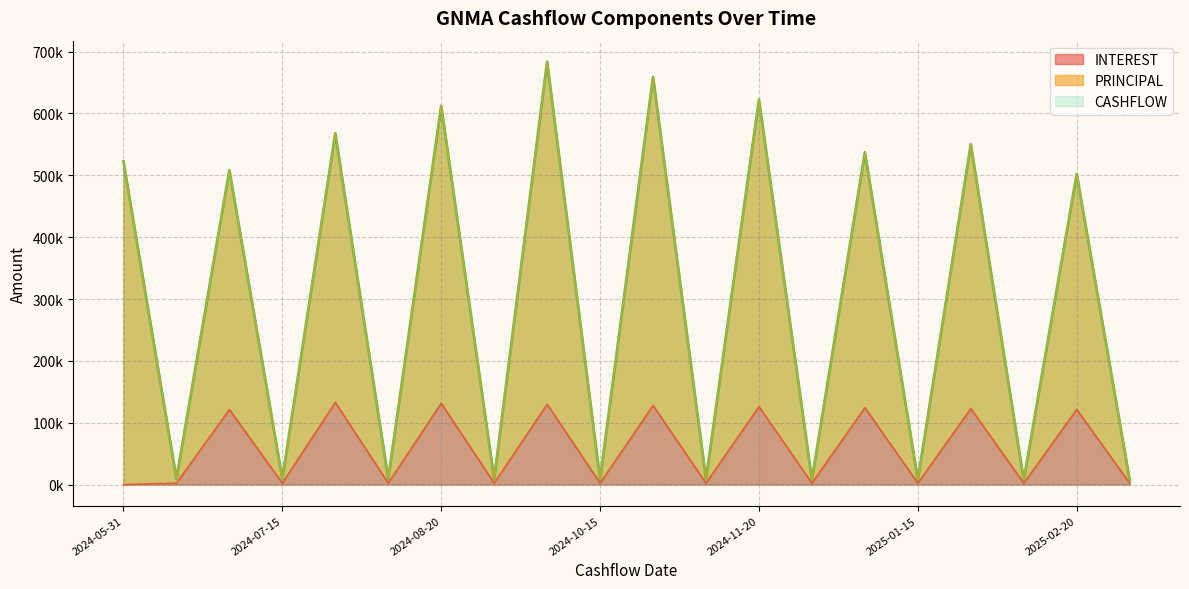

Reading left to right, list all the values displayed in this chart.

INTEREST: 2024-05-31=0.0	2024-06-15=2375.6	2024-06-20=121223.5	2024-07-15=2353.9	2024-07-20=132826.7	2024-08-15=2333.4	2024-08-20=131488.9	2024-09-15=2312.8	2024-09-20=129927.9	2024-10-15=2292.5	2024-10-20=127950.4	2024-11-15=2273.7	2024-11-20=126014.2	2024-12-15=2255.0	2024-12-20=124265.1	2025-01-15=2238.7	2025-01-20=122855.5	2025-02-15=2221.7	2025-02-20=121405.7	2025-03-15=2206.5
PRINCIPAL: 2024-05-31=522469.8	2024-06-15=9699.3	2024-06-20=508239.9	2024-07-15=9284.2	2024-07-20=567826.5	2024-08-15=9312.6	2024-08-20=612252.7	2024-09-15=9157.8	2024-09-20=683534.5	2024-10-15=8680.2	2024-10-20=659102.8	2024-11-15=8567.7	2024-11-20=622514.6	2024-12-15=7807.8	2024-12-20=537100.7	2025-01-15=7993.8	2025-01-20=550058.6	2025-02-15=7382.6	2025-02-20=502006.9	2025-03-15=7263.8
CASHFLOW: 2024-05-31=522469.8	2024-06-15=9699.3	2024-06-20=508239.9	2024-07-15=9284.2	2024-07-20=567826.5	2024-08-15=9312.6	2024-08-20=612252.7	2024-09-15=9157.8	2024-09-20=683534.5	2024-10-15=8680.2	2024-10-20=659102.8	2024-11-15=8567.7	2024-11-20=622514.6	2024-12-15=7807.8	2024-12-20=537100.6	2025-01-15=7993.8	2025-01-20=550058.7	2025-02-15=7382.6	2025-02-20=502006.9	2025-03-15=7263.8